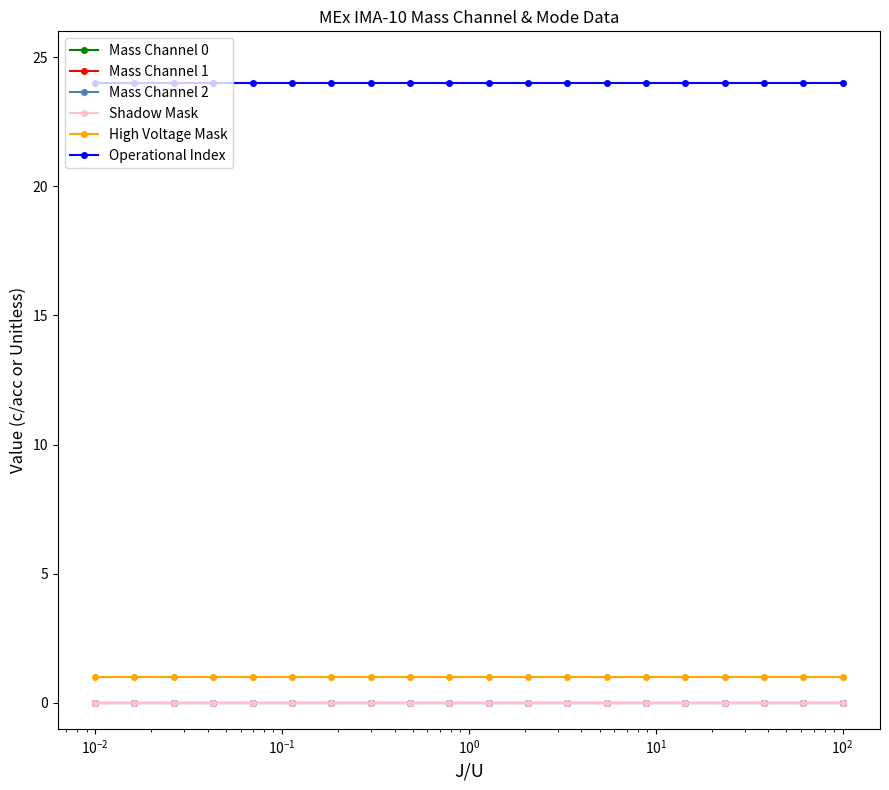

Is this an area chart (filled region under the line)?

No